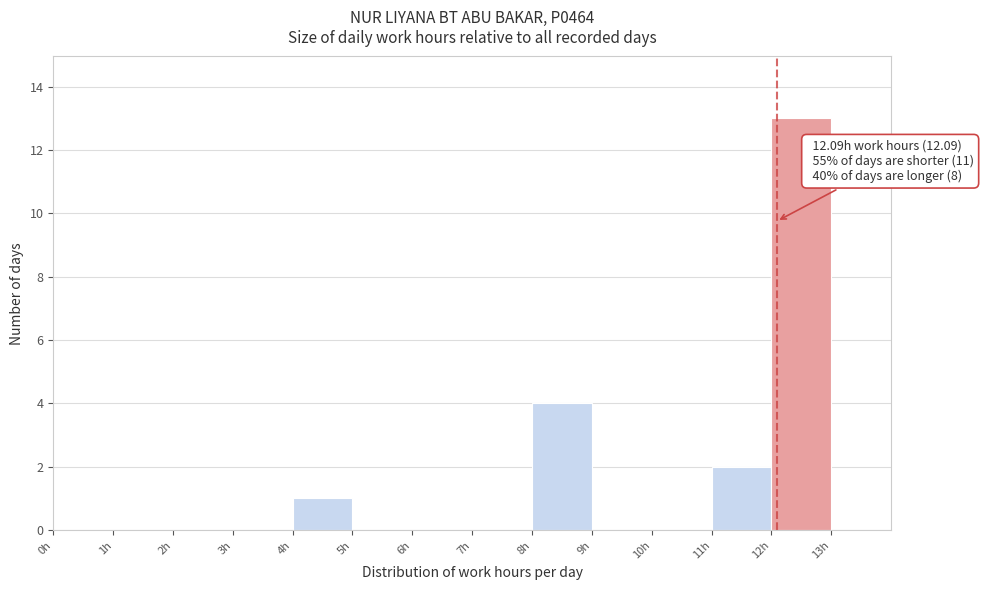

Over which range of the x-axis is the bar tallest?

12 to 13